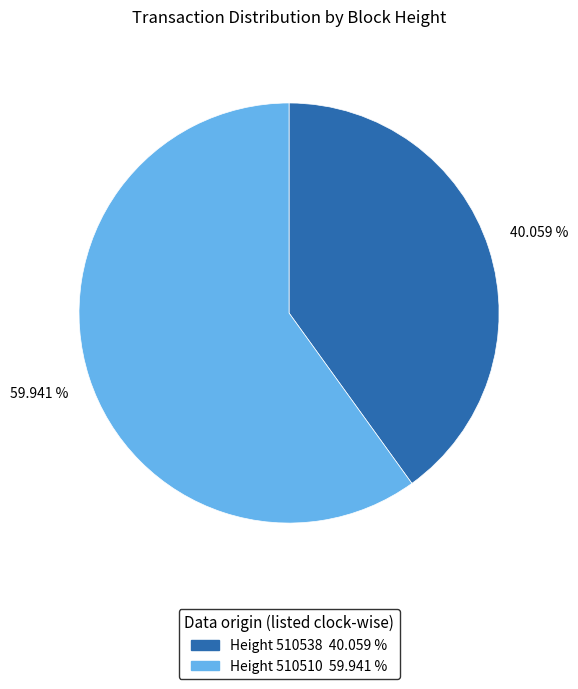

Is there a majority slice in this chart?

Yes